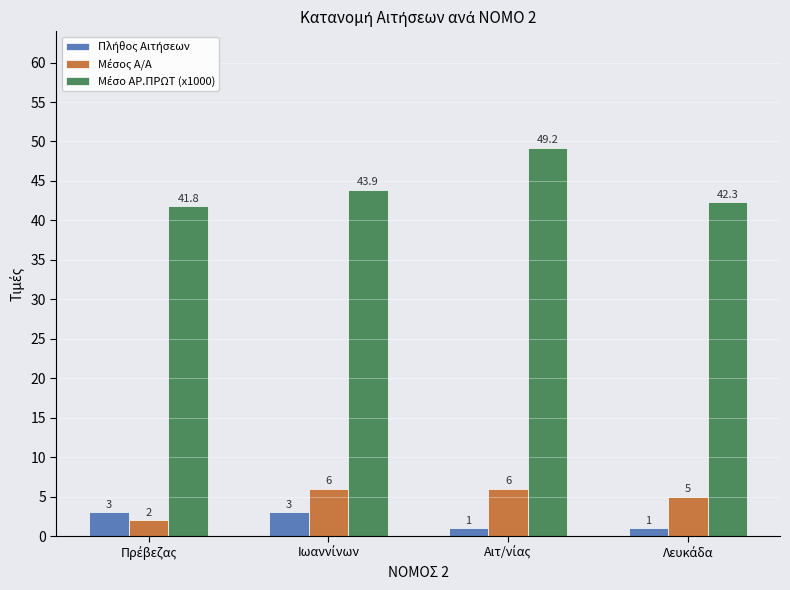

Does the chart contain stacked bars?

No